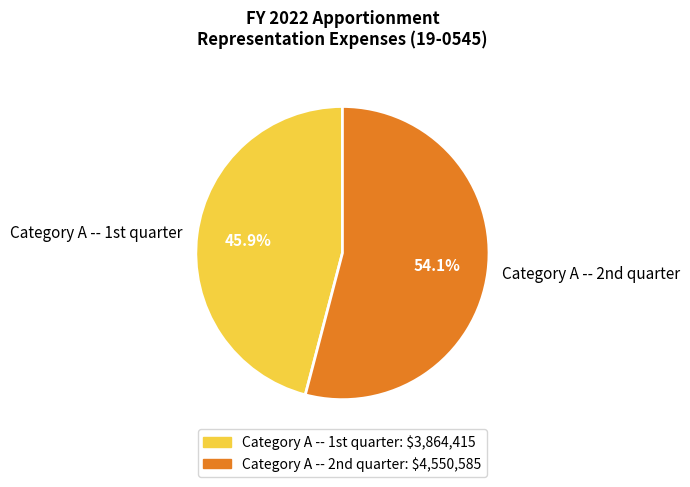

Count the number of slices in the pie.

2